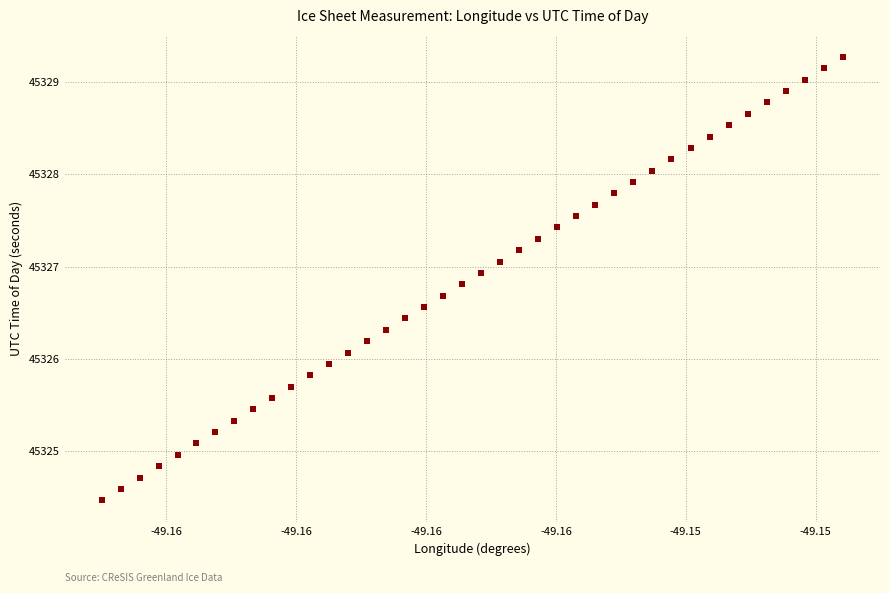

What is the range of Y values (max minus min)?

4.8